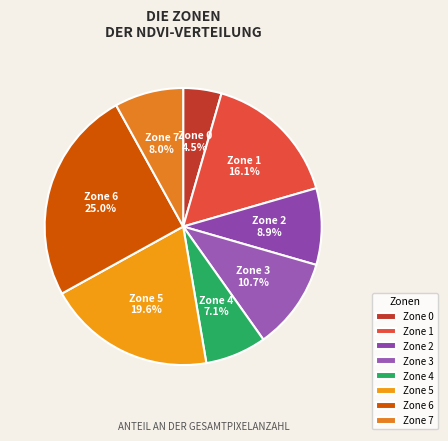

Is there any slice that represents more than half of the pie?

No